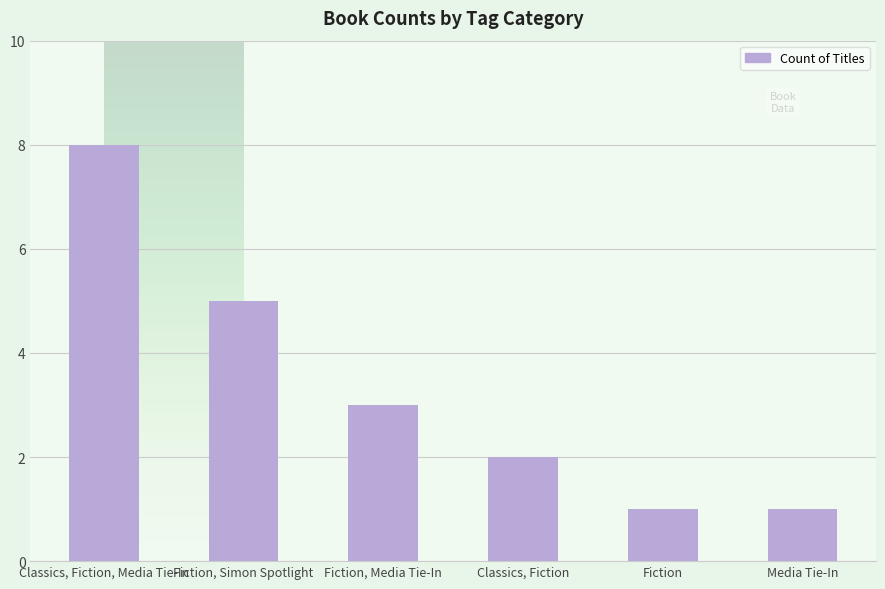

What position from the right is Media Tie-In?

1